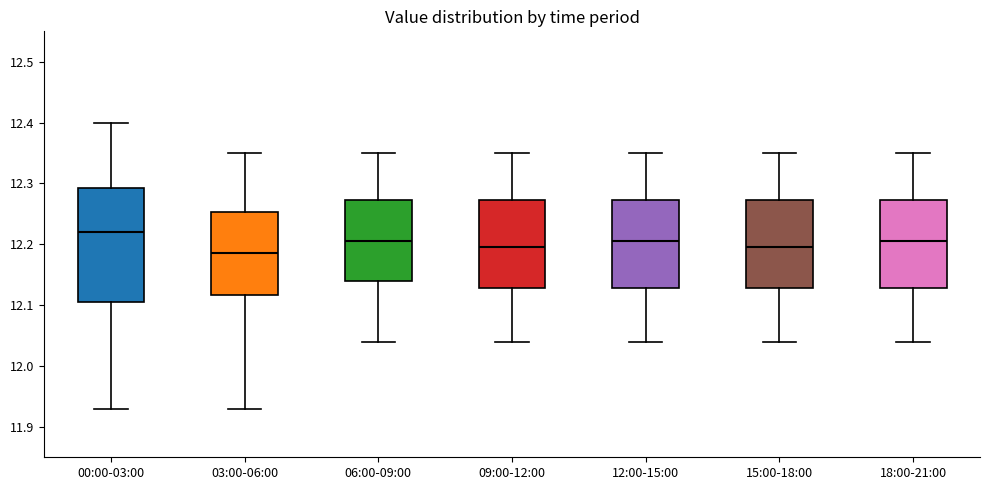

Where does the lower whisker of the box for 15:00-18:00 end on the y-axis? The values are not printed on the chart, so give them approximately, as read against the axis.

12.04